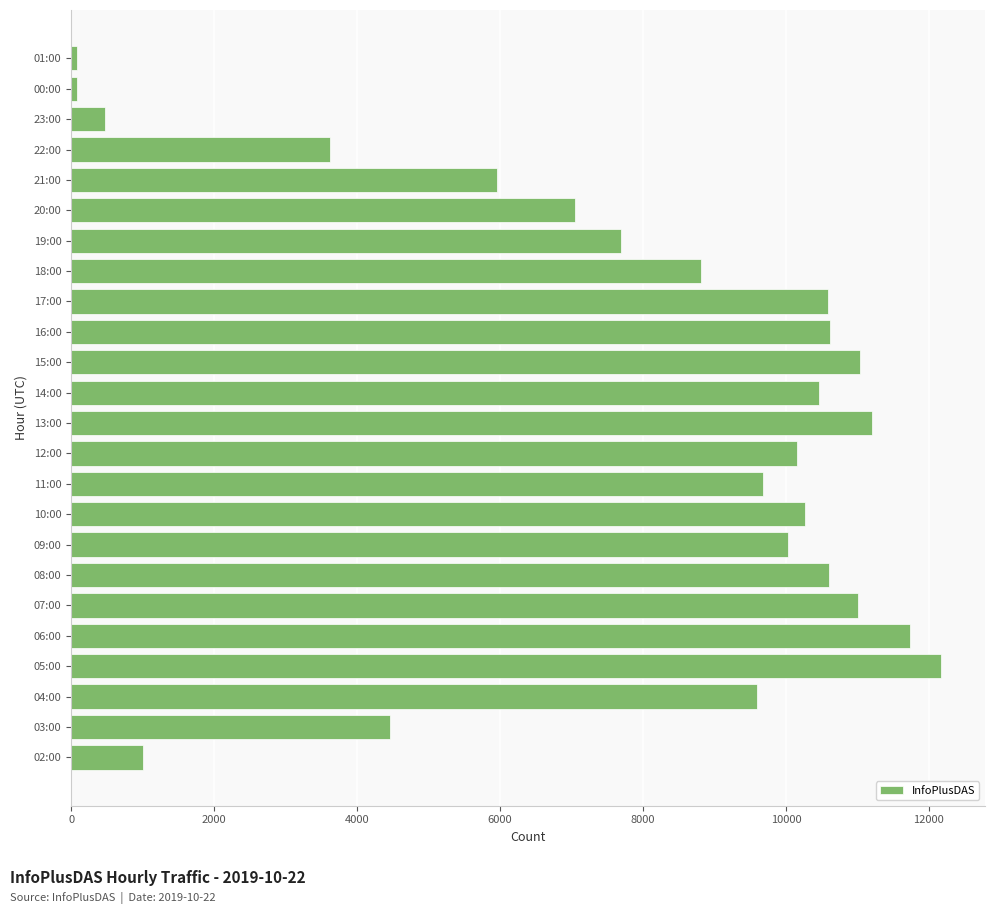

How many bars are there in total?

24